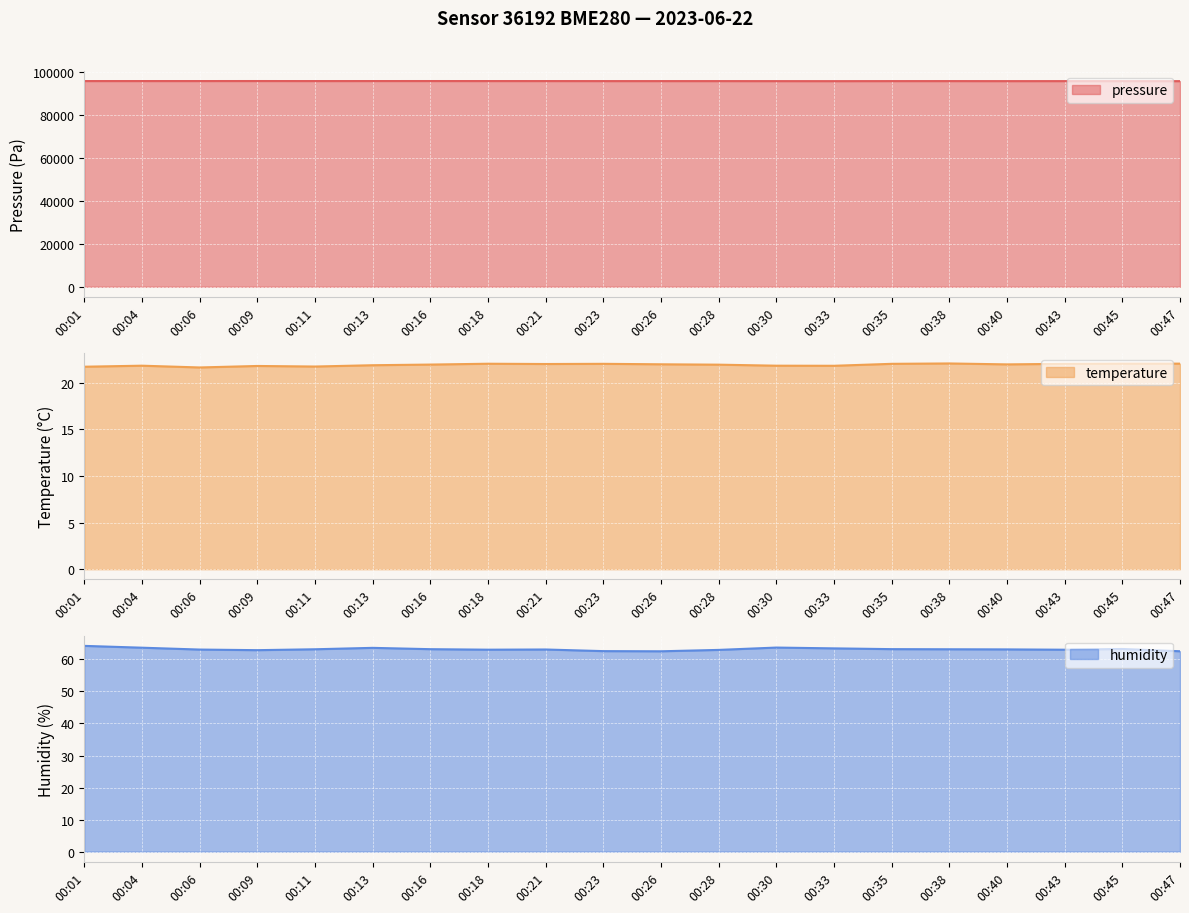

How many interior local peaks does the humidity series have?

4